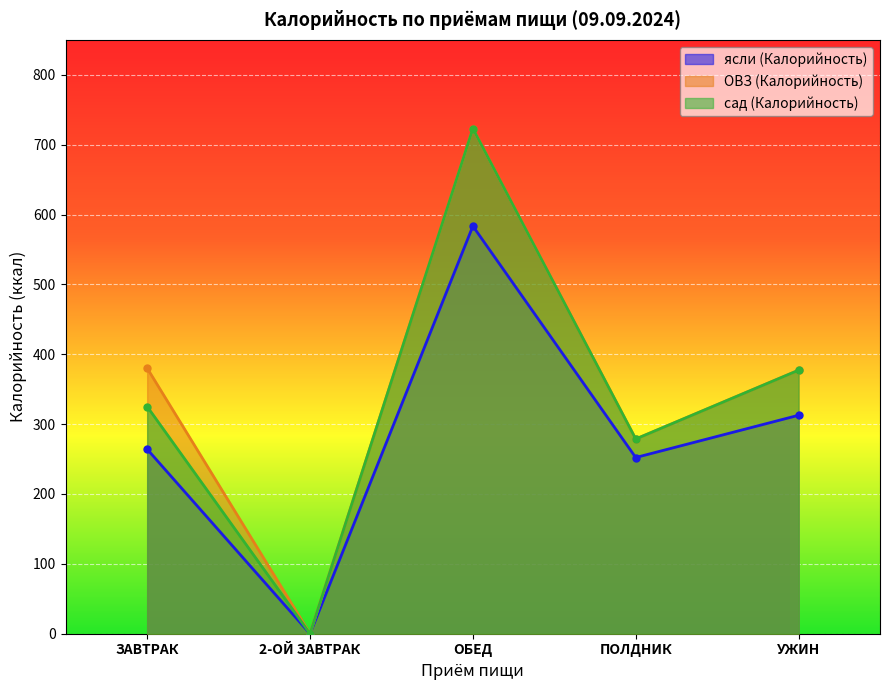

What is the average value of the ясли (Калорийность) series?

282.5